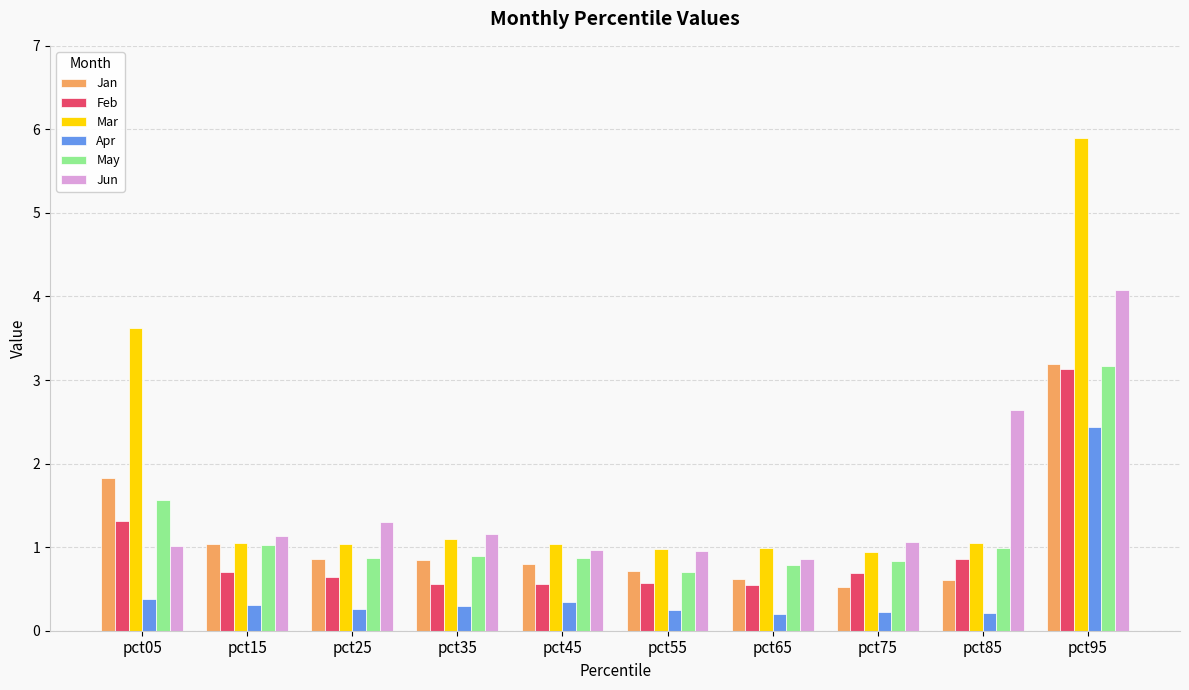

How many bars are there in total?

60